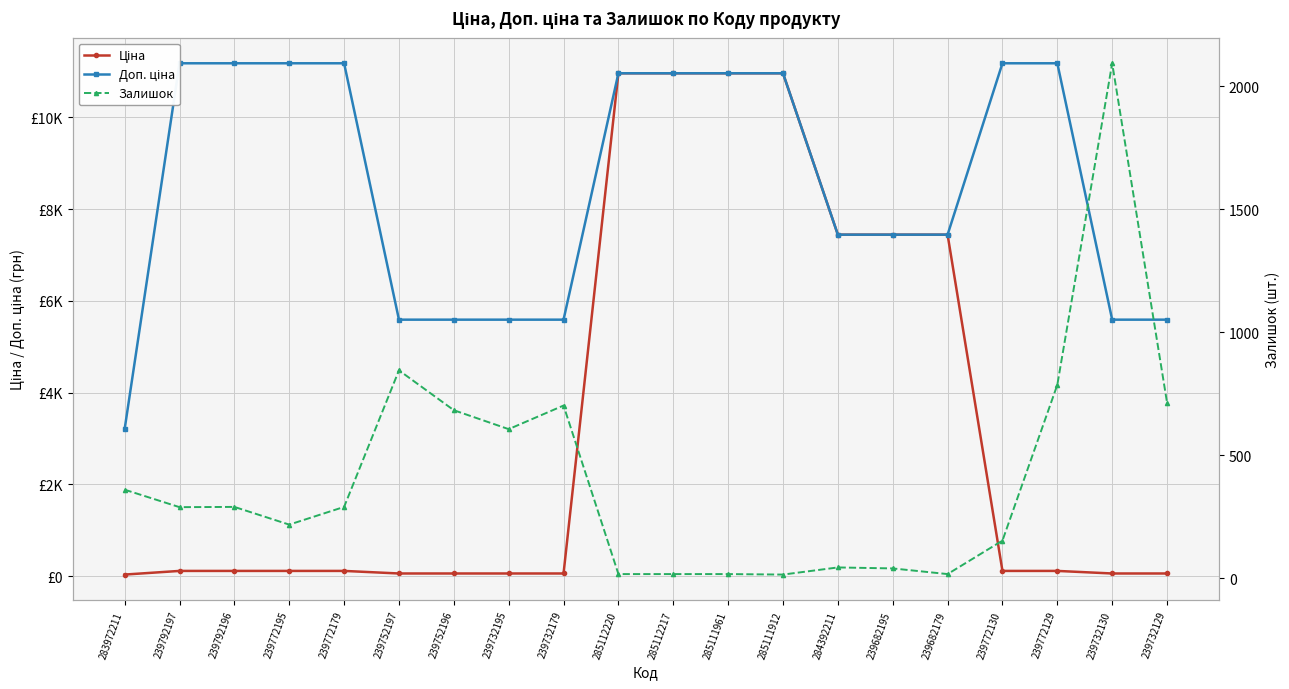

Is it true that Ціна equals 6062.6 at 285112220?

False